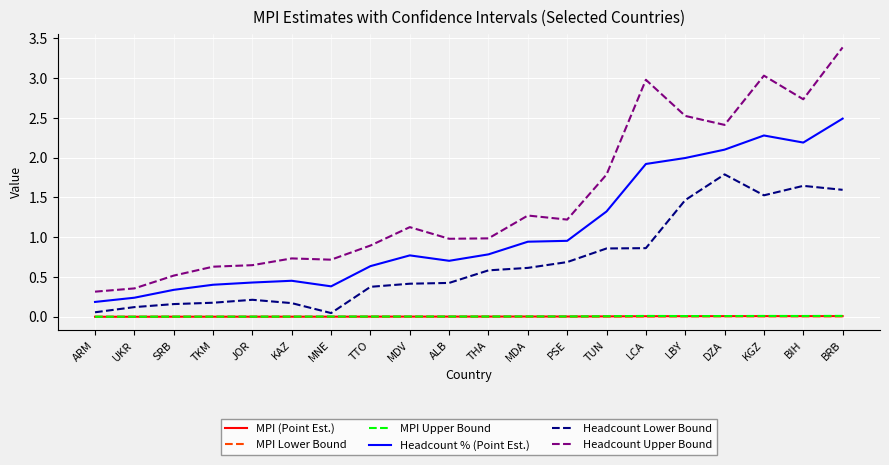

Is it true that MPI (Point Est.) equals 0.0 at ARM?

True